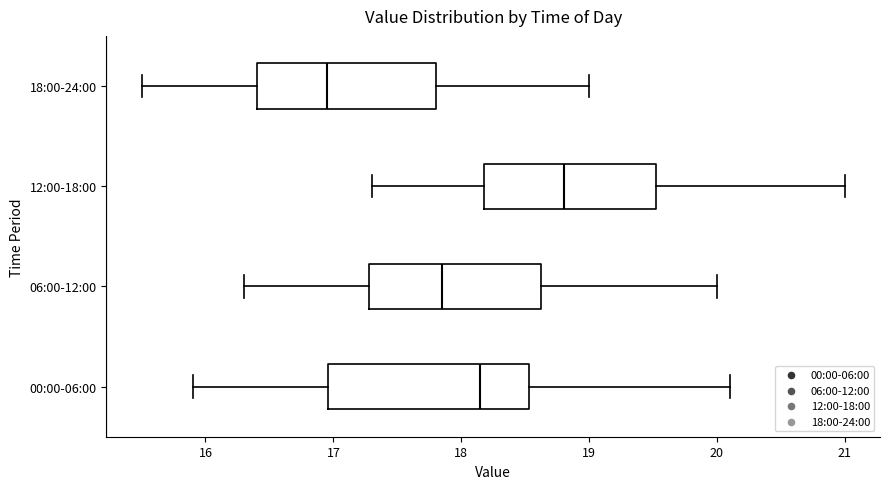

Comparing the boxes themselves (not the whiskers), which one is the widest?

00:00-06:00